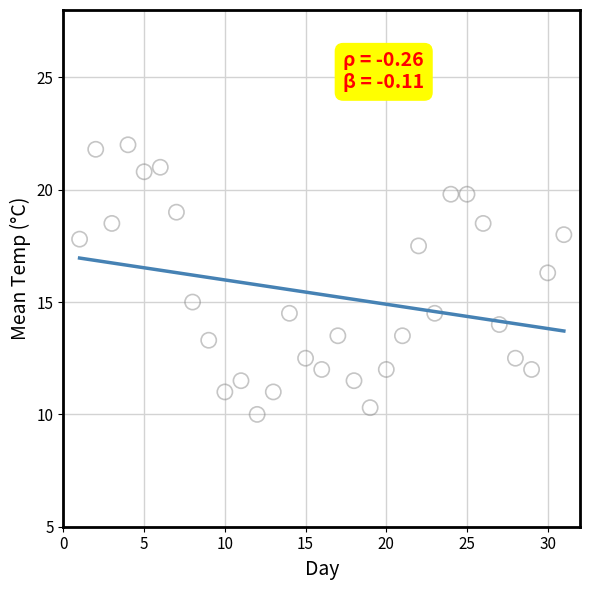

What Y value in the scatter plot is closest to 16?

16.3